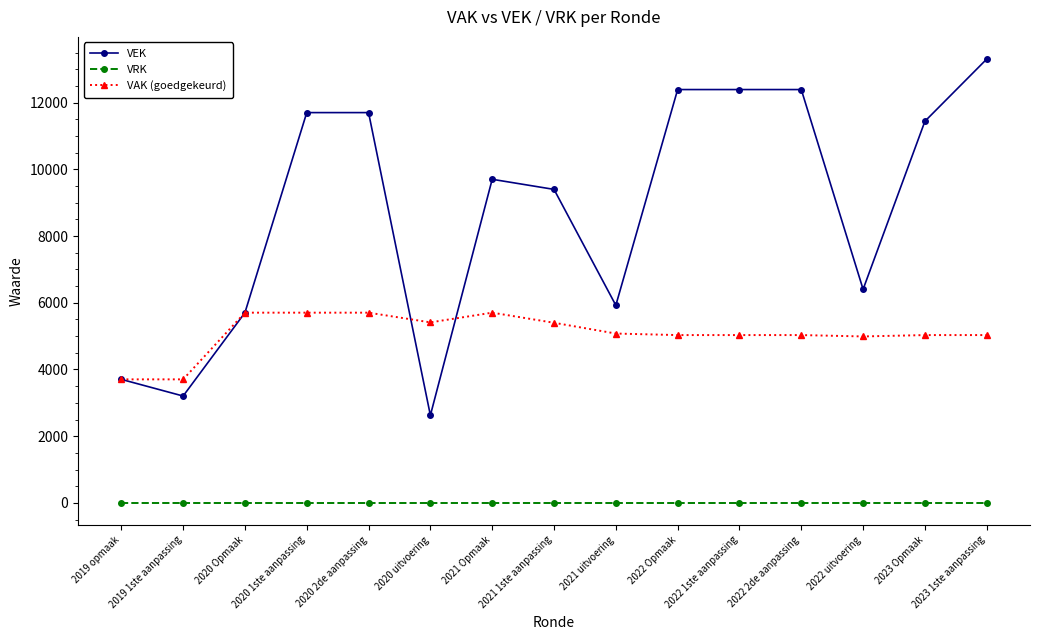

List the series in order of their overall mean, lowest first.

VRK, VAK (goedgekeurd), VEK